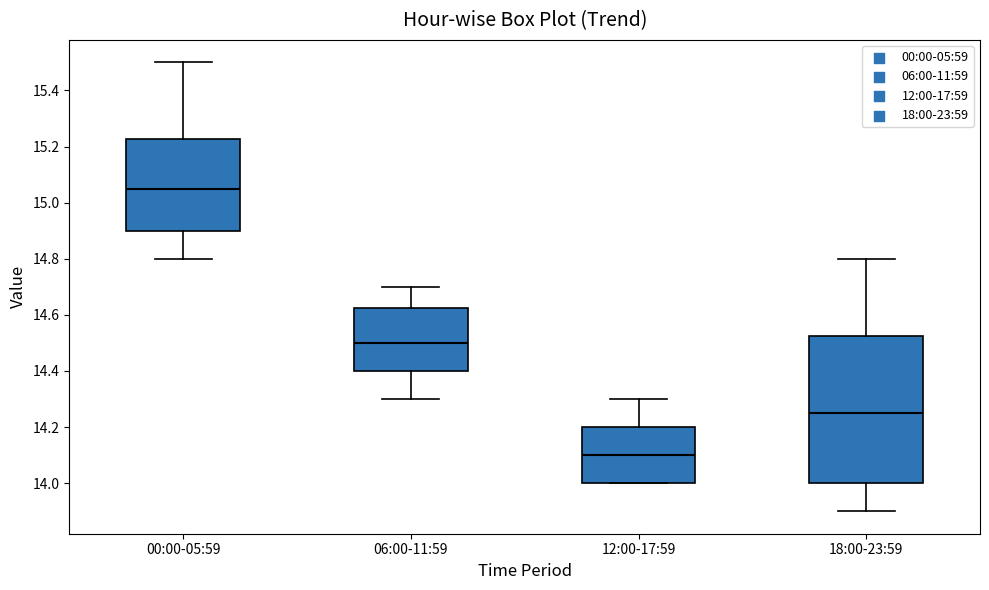

Which box is the tallest, from its lower edge to its upper edge?

18:00-23:59